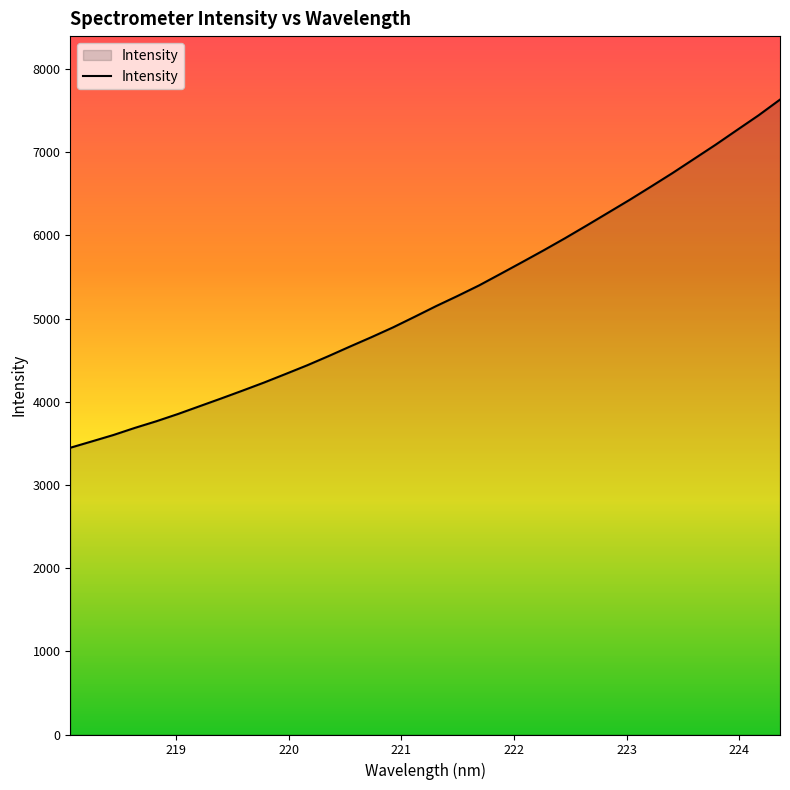

What is the maximum value shown in the chart?

7631.5